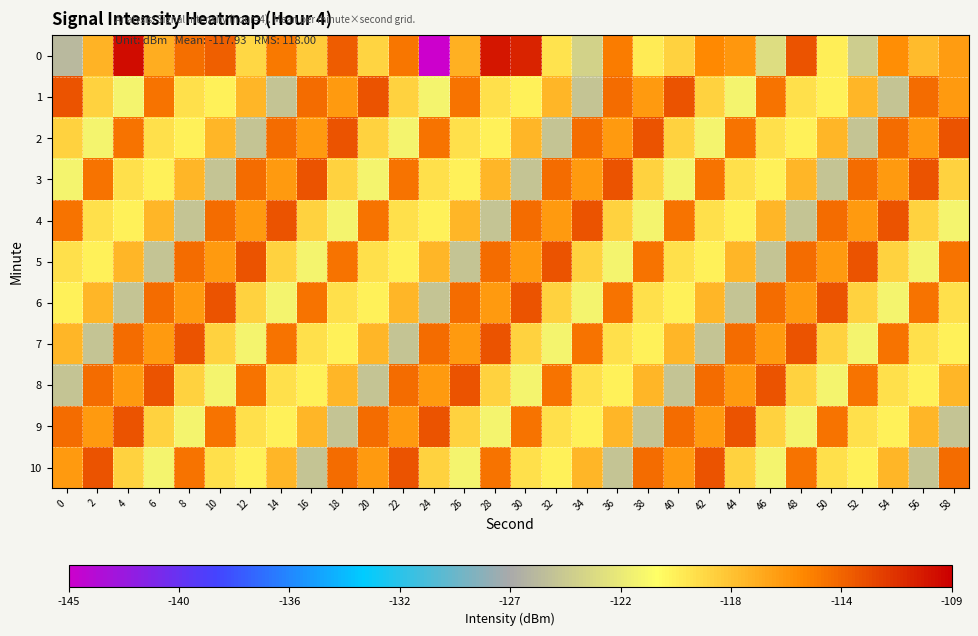

What is the maximum value shown in the chart?

-109.6